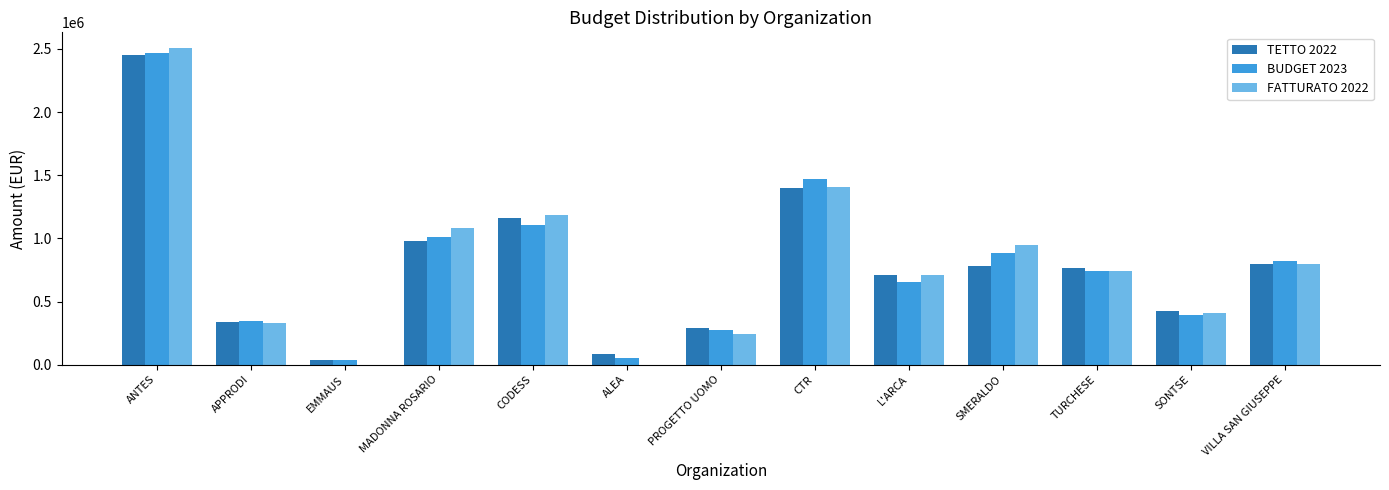

What is the spread (max minus min) of values at EMMAUS?

39231.5